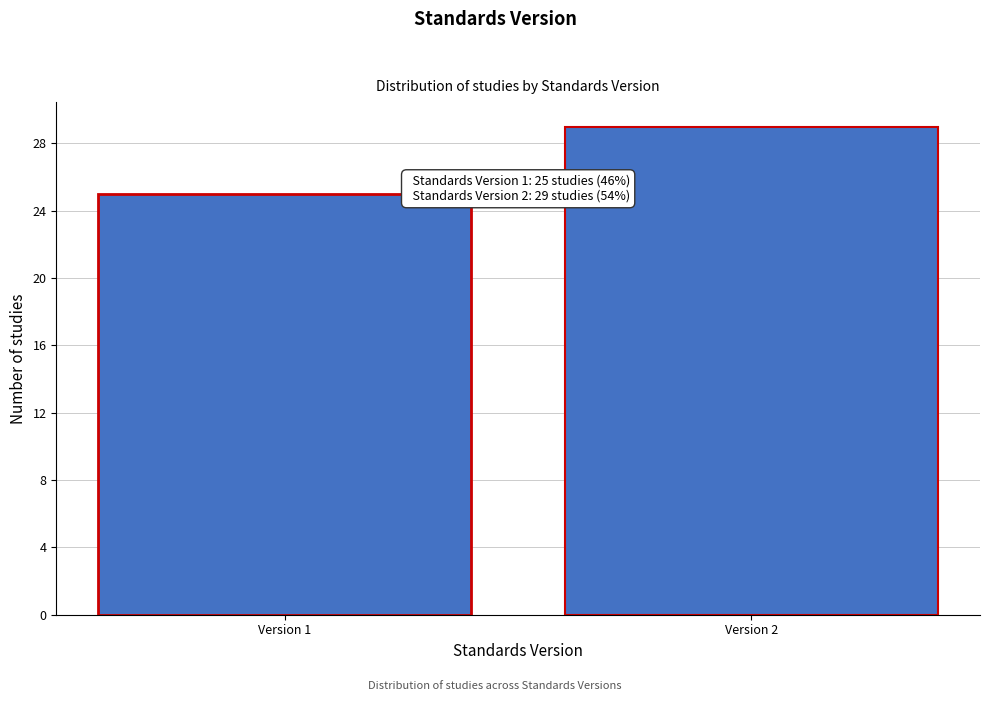

Reading left to right, transcribe all the data shown in this chart.

Version 1=25	Version 2=29